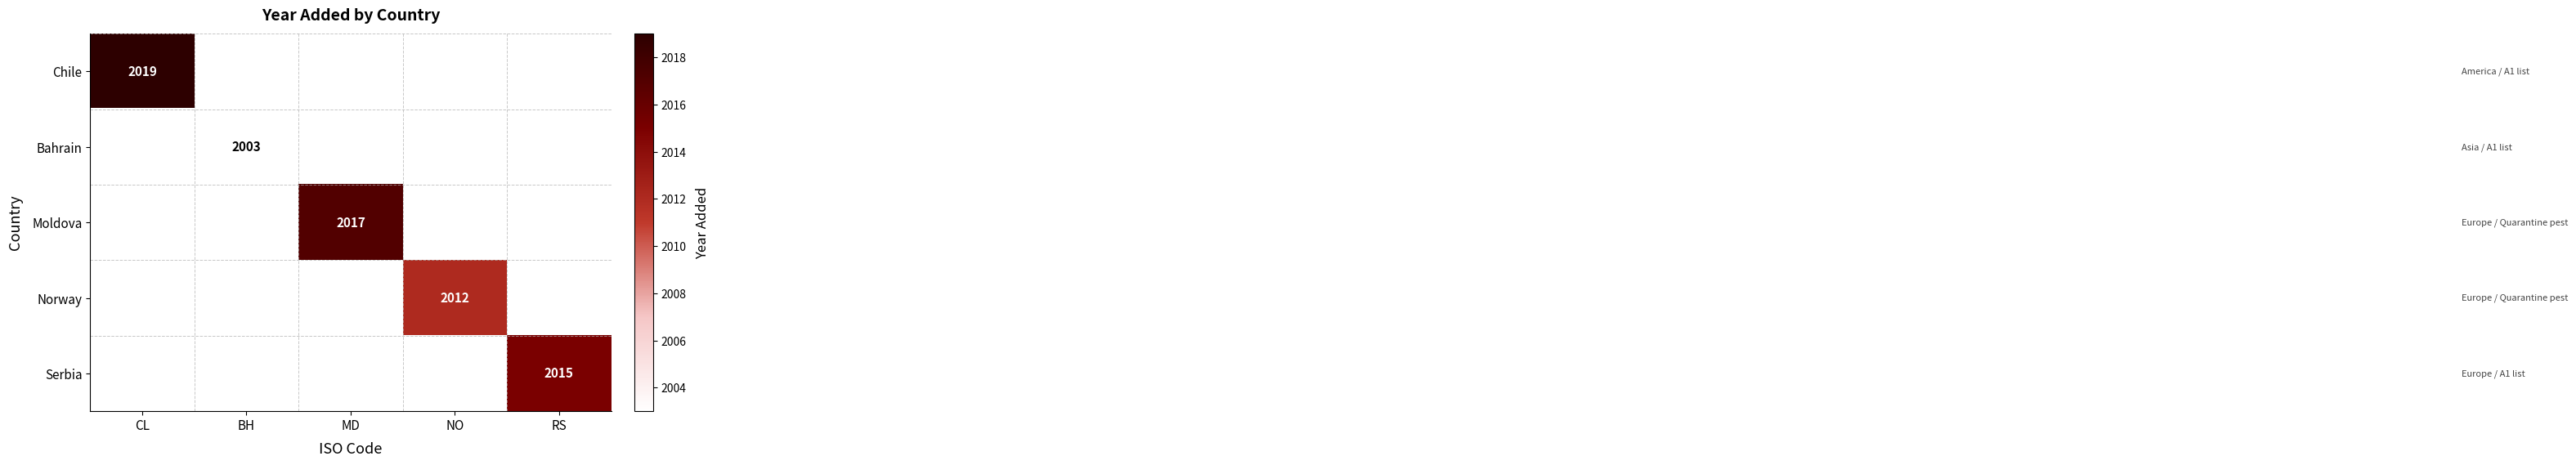

At which category does the chart reach its peak across all series?

CL